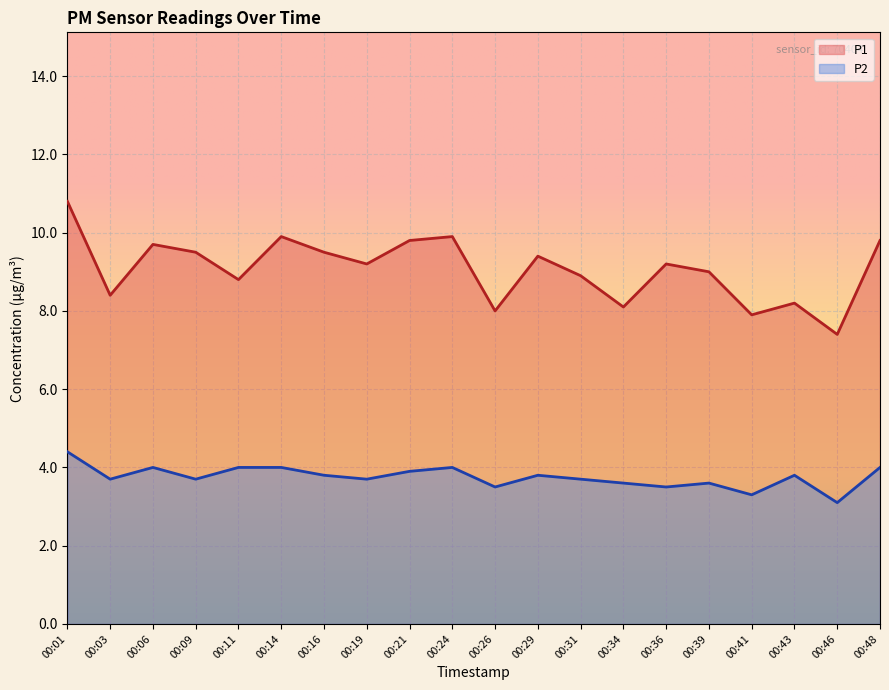

Where is P2 nearest to the value 3?

00:46